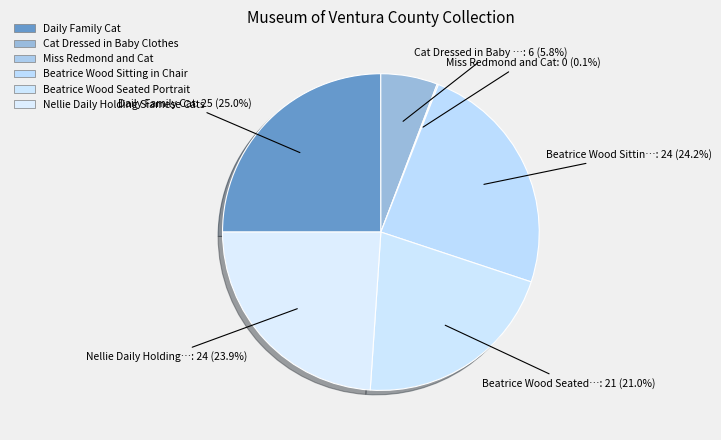

To the nearest percent, what is the average slice percentage?

17%